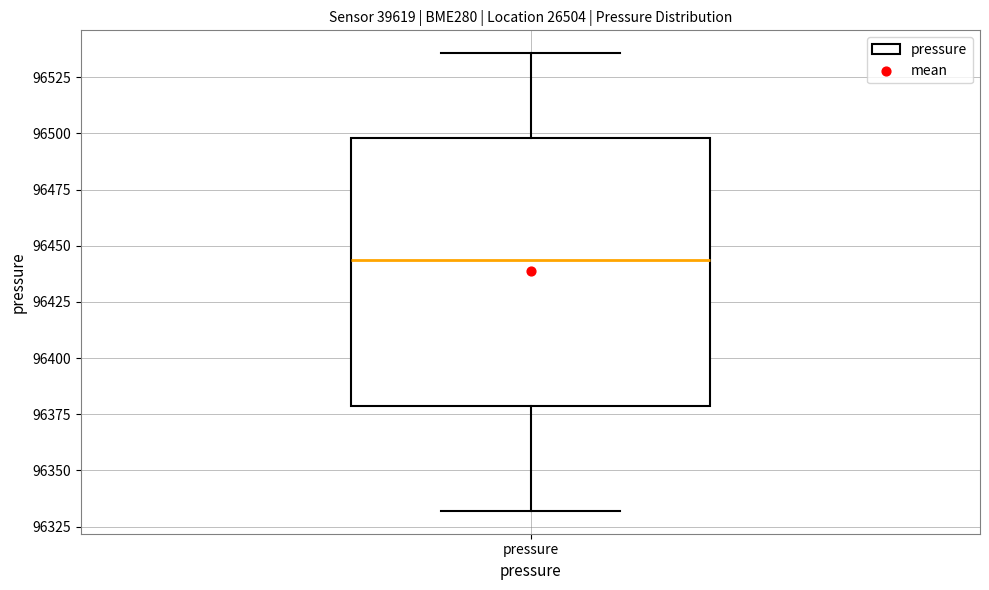

Read this box plot against the y-axis: the position of the median line, the range covered by the box, and the ends of both whiskers. The values are not printed on the chart, so give them approximately, as read against the axis.

median 96445, box 96380 to 96500, whiskers 96330 to 96535